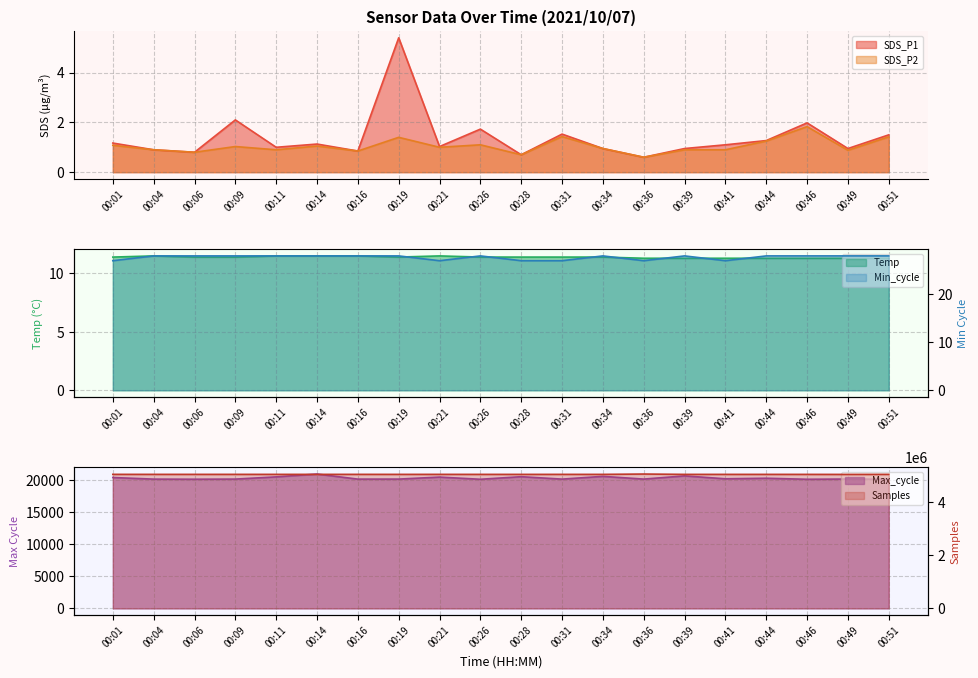

Which category has the lowest value across all series?

00:36